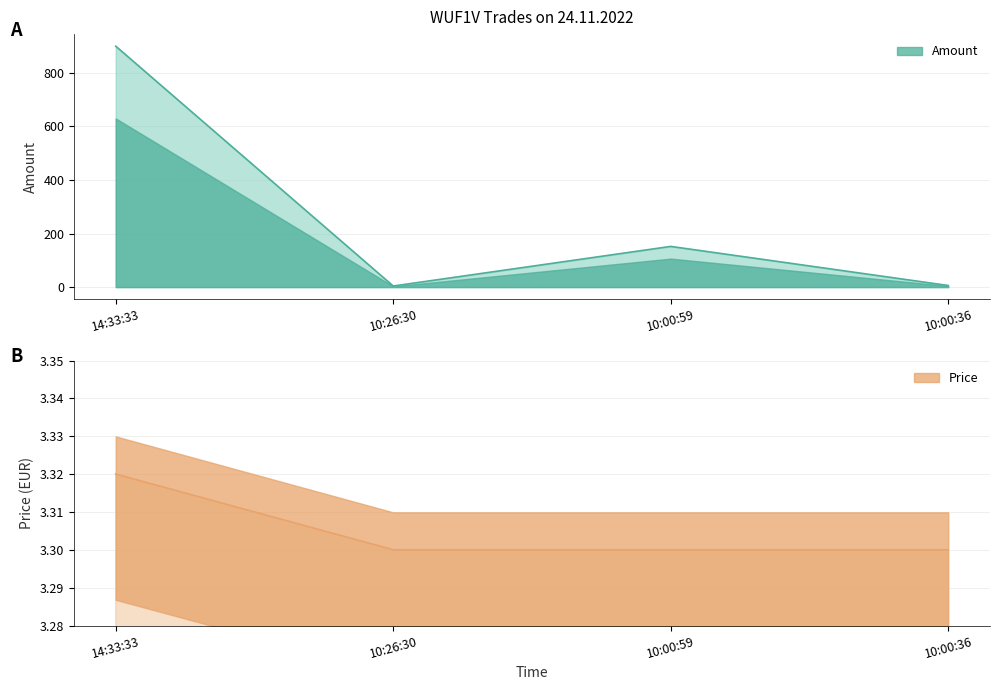

At 10:26:30, list the series in order from smallest to largest.

Price, Amount